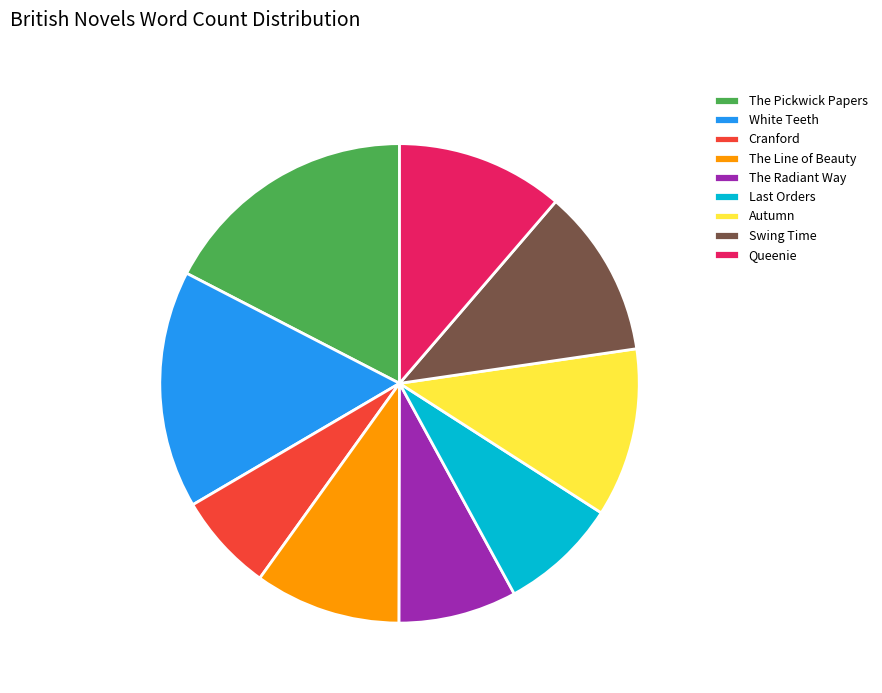

Count the number of slices in the pie.

9